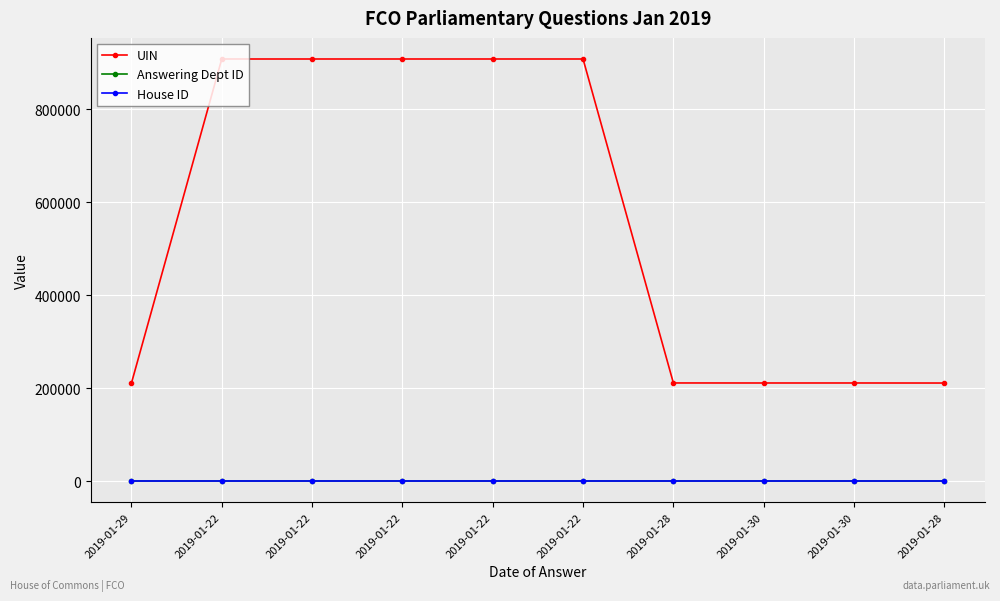

How many data points does each series have?

10